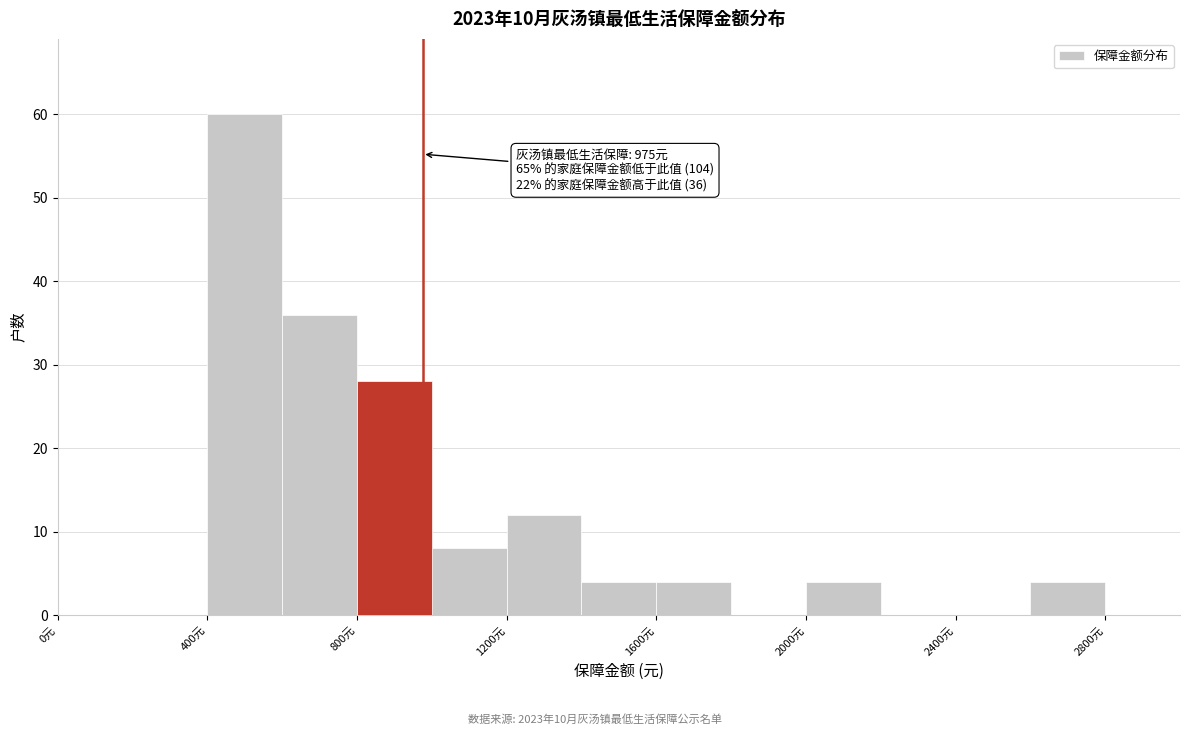

Over which range of the x-axis is the bar tallest?

400 to 600